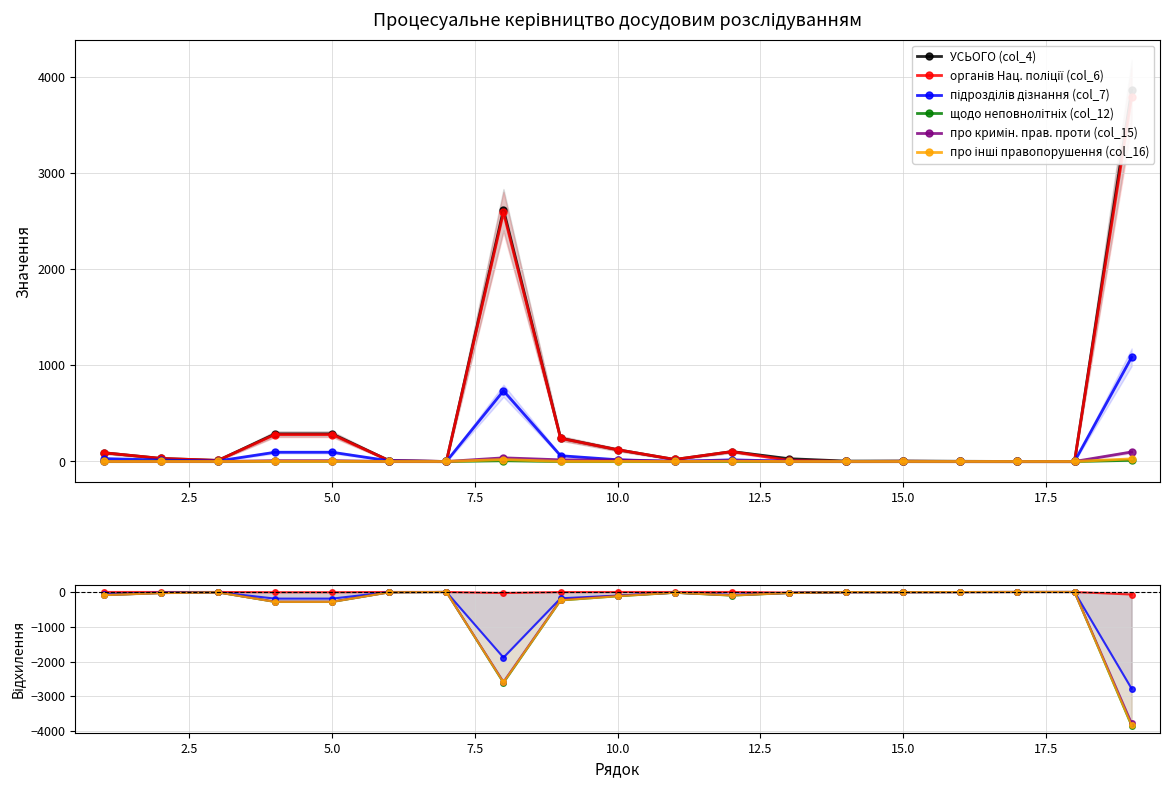

What is the difference between the second highest and second lowest values in the про кримін. прав. проти (col_15) series?

2584